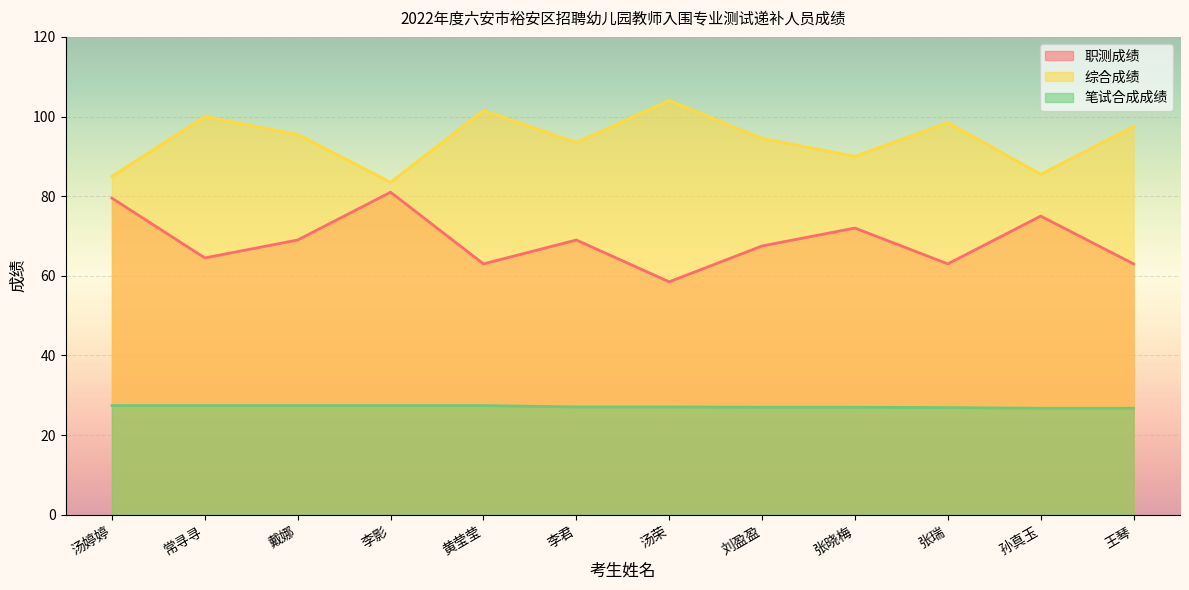

List the series in order of their peak value, lowest first.

笔试合成成绩, 职测成绩, 综合成绩